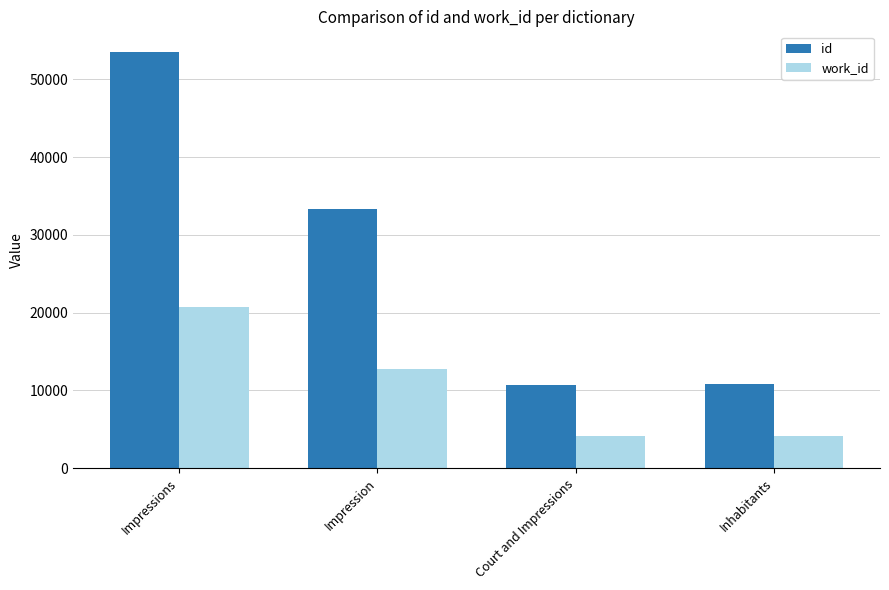

Is it true that work_id equals 4167 at Inhabitants?

True